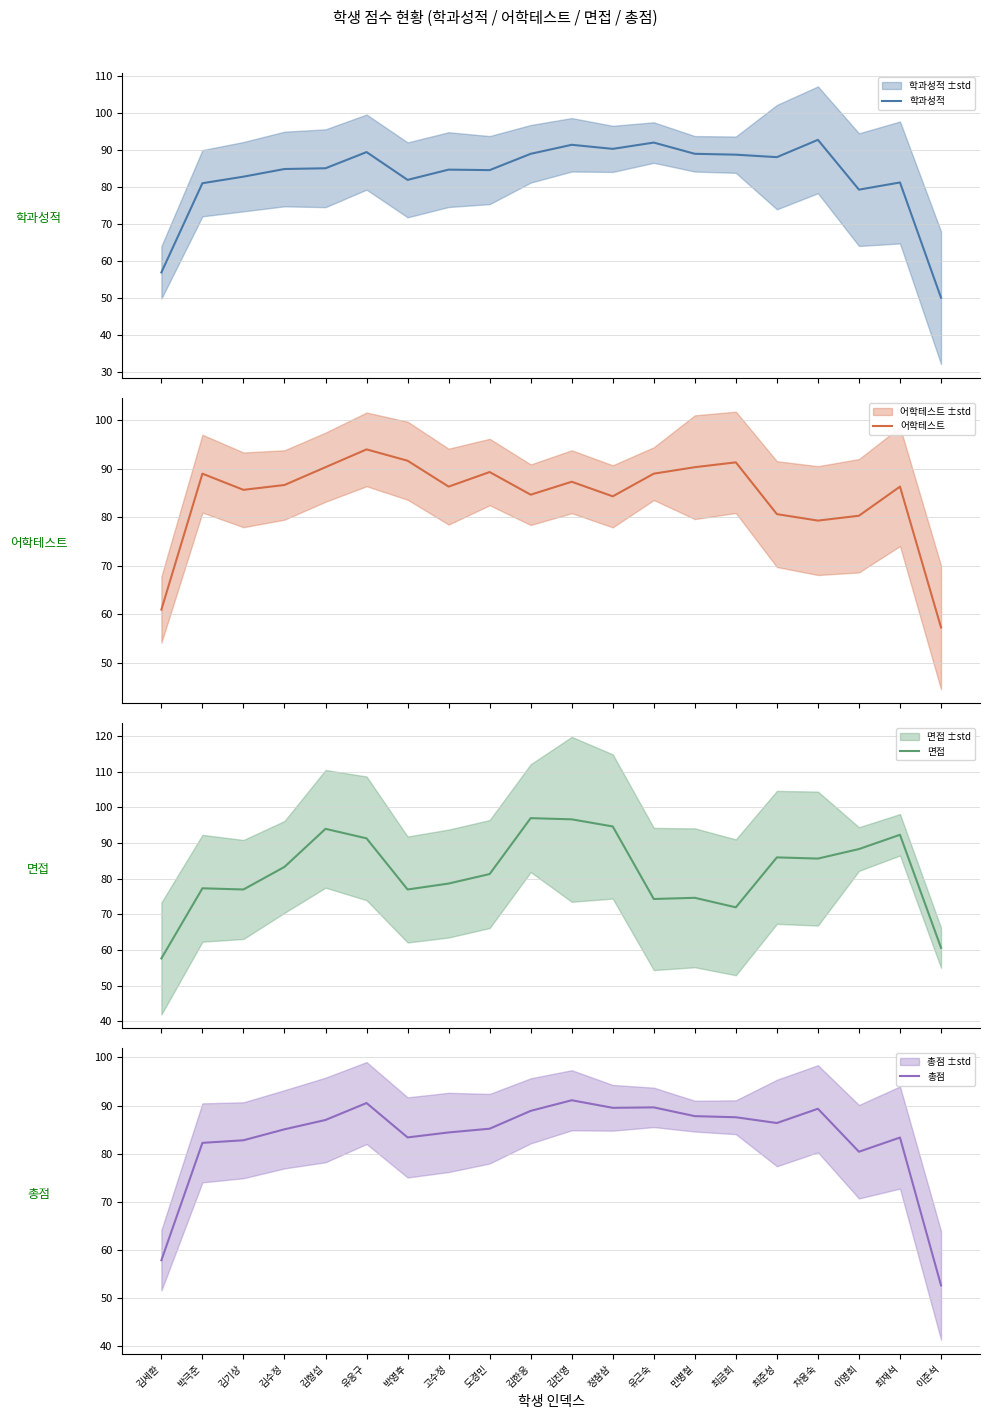

How many data points in 총점 are above 86?

10